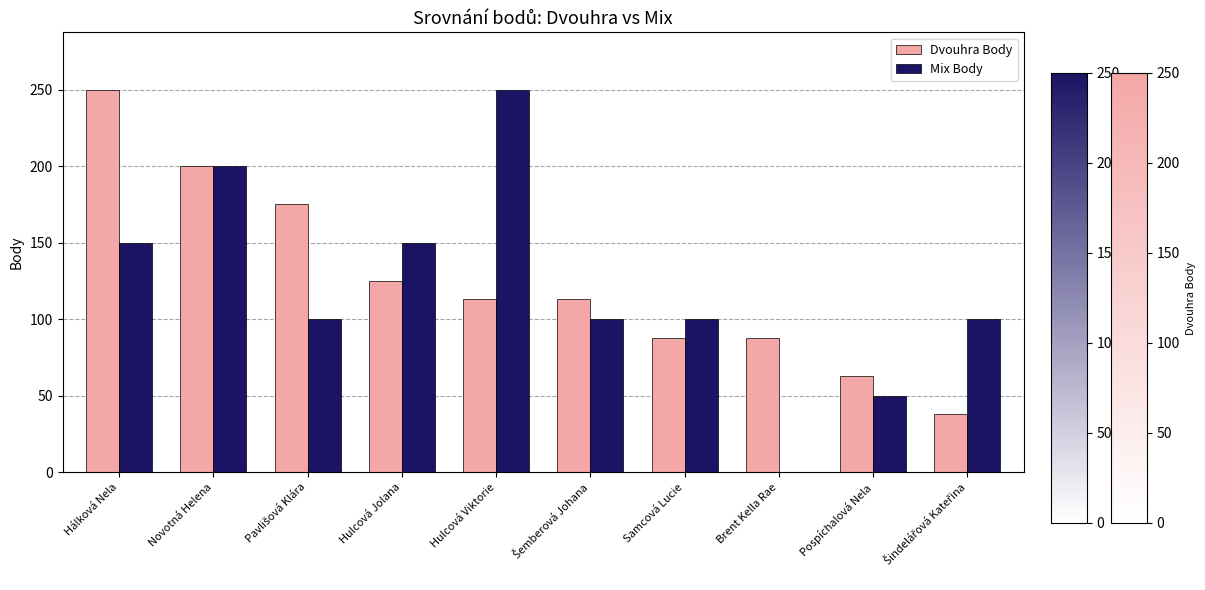

Which series changed the most between Hulcová Viktorie and Brent Kella Rae?

Mix Body